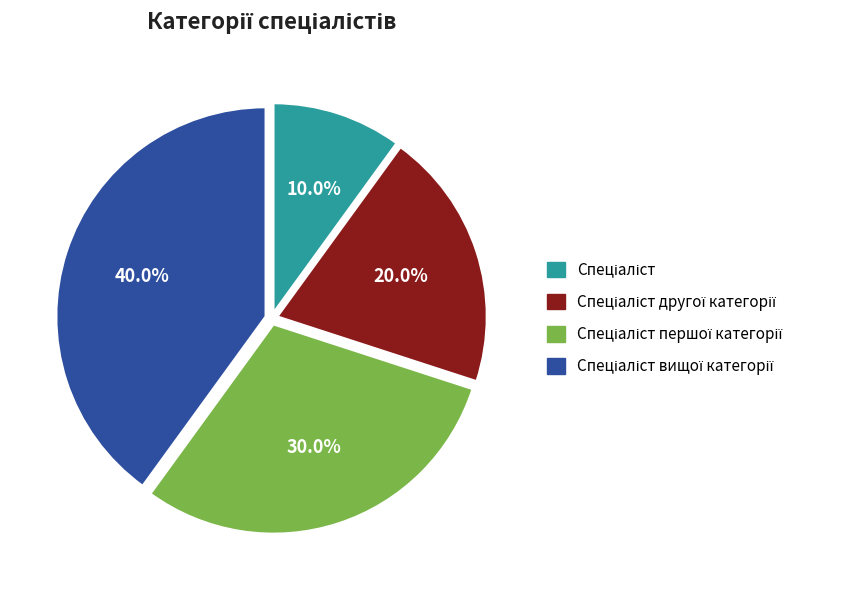

Does any single category account for the majority?

No